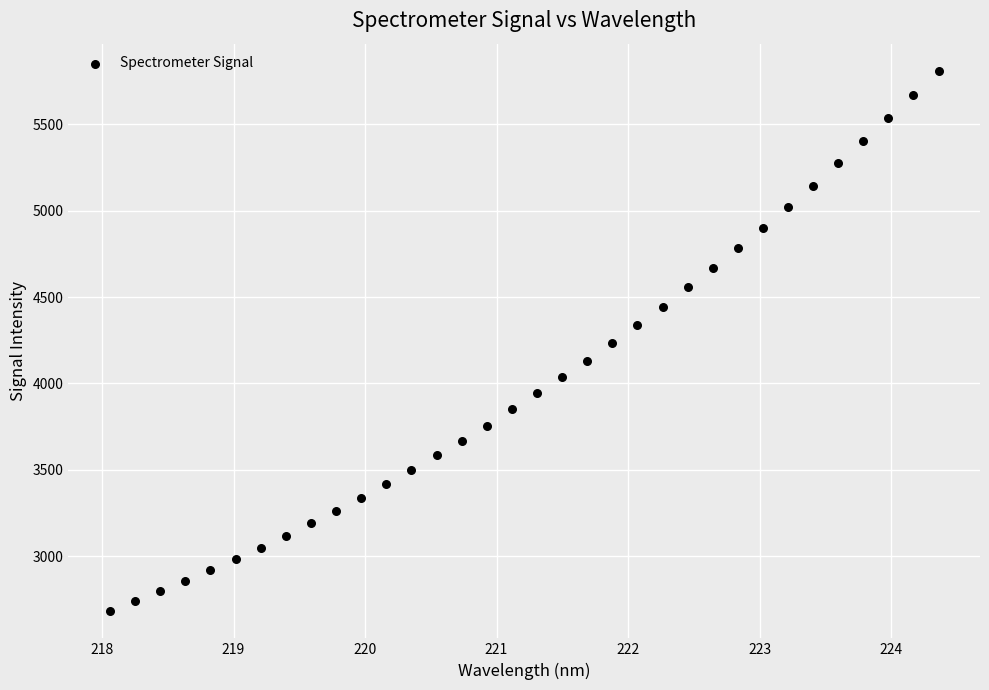

What is the range of Y values (max minus min)?

3128.2